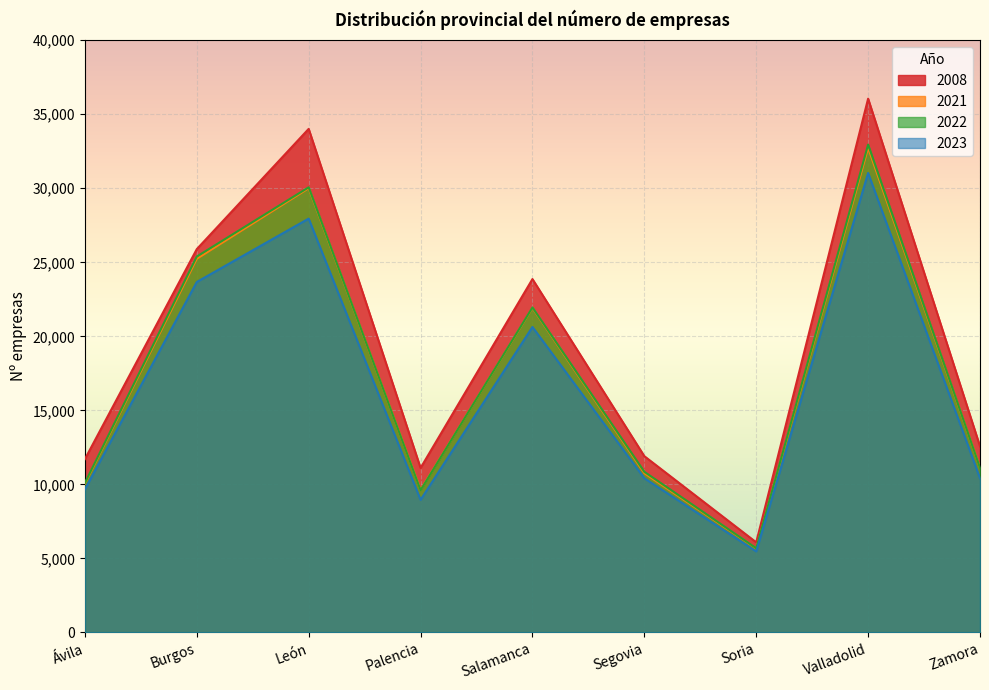

Which series has the largest total across all categories?

2008